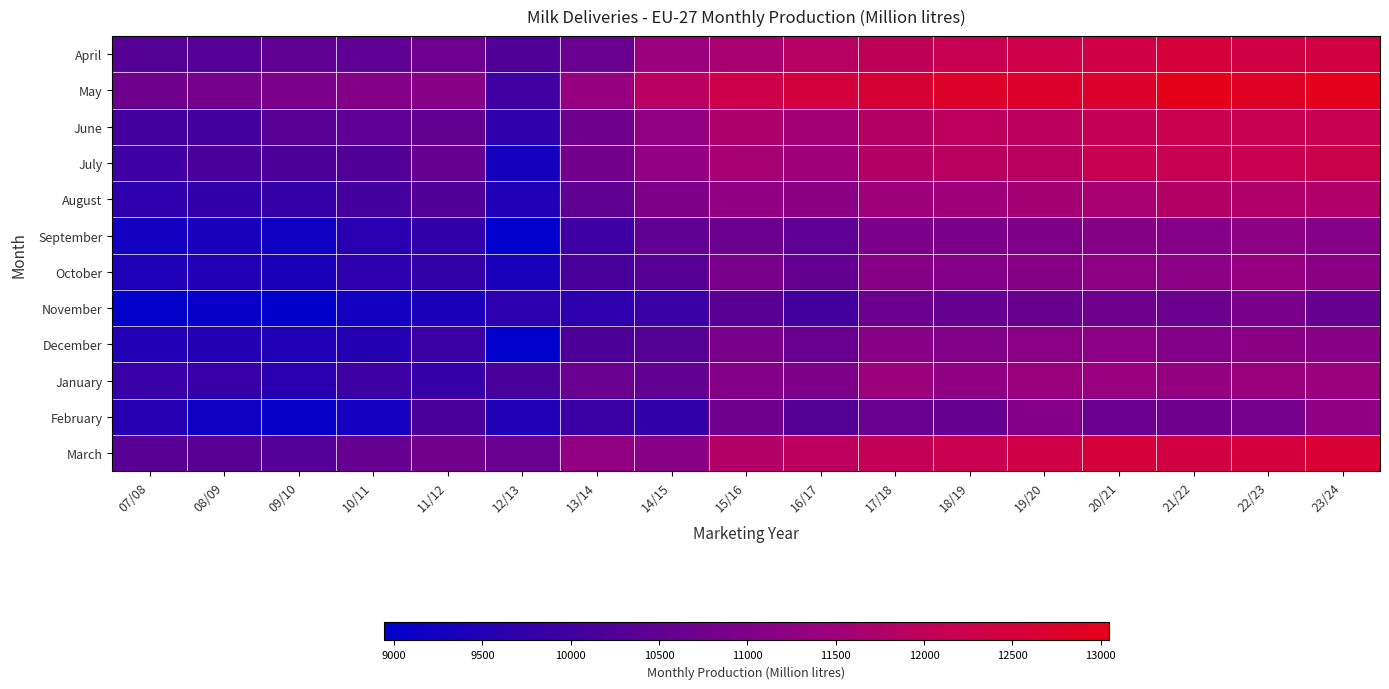

Reading left to right, transcribe all the data shown in this chart.

April: 07/08=10322.5	08/09=10317.7	09/10=10494.0	10/11=10432.6	11/12=10698.1	12/13=10223.9	13/14=10649.6	14/15=11449.8	15/16=11636.0	16/17=11866.7	17/18=12006.3	18/19=12140.4	19/20=12274.3	20/21=12320.2	21/22=12520.7	22/23=12340.0	23/24=12387.0
May: 07/08=10729.3	08/09=10803.3	09/10=10933.2	10/11=11043.2	11/12=11131.1	12/13=9978.5	13/14=11372.2	14/15=11891.3	15/16=12240.4	16/17=12440.8	17/18=12553.3	18/19=12781.6	19/20=12726.0	20/21=12713.1	21/22=13046.1	22/23=12842.6	23/24=12990.6
June: 07/08=10017.4	08/09=10020.8	09/10=10357.3	10/11=10460.8	11/12=10525.5	12/13=9713.0	13/14=10720.9	14/15=11295.4	15/16=11716.4	16/17=11565.2	17/18=11846.5	18/19=11980.1	19/20=11947.5	20/21=12082.4	21/22=12181.3	22/23=12133.9	23/24=12148.2
July: 07/08=9956.7	08/09=10135.6	09/10=10168.6	10/11=10268.1	11/12=10589.8	12/13=9292.3	13/14=10788.2	14/15=11302.3	15/16=11604.2	16/17=11491.9	17/18=11825.0	18/19=11932.6	19/20=11921.1	20/21=12136.0	21/22=12147.4	22/23=12174.3	23/24=12203.0
August: 07/08=9679.1	08/09=9767.5	09/10=9827.4	10/11=10036.7	11/12=10258.4	12/13=9462.6	13/14=10493.3	14/15=10961.4	15/16=11271.6	16/17=11152.8	17/18=11484.6	18/19=11498.5	19/20=11589.6	20/21=11632.7	21/22=11812.3	22/23=11777.3	23/24=11786.6
September: 07/08=9226.8	08/09=9336.6	09/10=9187.8	10/11=9584.6	11/12=9758.1	12/13=8951.7	13/14=9956.6	14/15=10467.2	15/16=10684.7	16/17=10442.5	17/18=10936.9	18/19=10923.8	19/20=10975.1	20/21=11110.5	21/22=11083.0	22/23=11186.5	23/24=11078.3
October: 07/08=9435.4	08/09=9487.2	09/10=9375.7	10/11=9692.8	11/12=9798.2	12/13=9344.2	13/14=10123.5	14/15=10346.0	15/16=10892.1	16/17=10530.5	17/18=11101.2	18/19=11072.5	19/20=11114.9	20/21=11216.0	21/22=11176.1	22/23=11368.7	23/24=11164.5
November: 07/08=9003.6	08/09=9043.5	09/10=8957.7	10/11=9237.2	11/12=9385.7	12/13=9667.5	13/14=9691.6	14/15=9877.2	15/16=10370.4	16/17=10023.2	17/18=10658.0	18/19=10563.3	19/20=10617.6	20/21=10726.4	21/22=10660.6	22/23=10876.2	23/24=10583.9
December: 07/08=9490.4	08/09=9546.8	09/10=9438.6	10/11=9547.7	11/12=9890.8	12/13=8940.3	13/14=10206.8	14/15=10322.3	15/16=10904.5	16/17=10605.8	17/18=11123.2	18/19=11007.1	19/20=11154.8	20/21=11178.9	21/22=11040.8	22/23=11154.0	23/24=11123.4
January: 07/08=9859.5	08/09=9843.0	09/10=9606.2	10/11=9934.7	11/12=9812.6	12/13=10120.4	13/14=10624.6	14/15=10525.7	15/16=11070.0	16/17=10980.7	17/18=11471.7	18/19=11257.1	19/20=11446.6	20/21=11386.4	21/22=11336.5	22/23=11452.1	23/24=11429.3
February: 07/08=9565.6	08/09=9212.1	09/10=9042.4	10/11=9262.9	11/12=10113.1	12/13=9440.3	13/14=9899.0	14/15=9757.0	15/16=10733.6	16/17=10324.3	17/18=10643.5	18/19=10568.4	19/20=11086.1	20/21=10680.5	21/22=10717.2	22/23=10839.9	23/24=11264.6
March: 07/08=10384.9	08/09=10374.5	09/10=10318.9	10/11=10586.9	11/12=10782.3	12/13=10644.5	13/14=11289.5	14/15=11135.5	15/16=11798.8	16/17=11966.4	17/18=12078.4	18/19=12178.8	19/20=12338.8	20/21=12506.4	21/22=12358.1	22/23=12467.9	23/24=12600.6